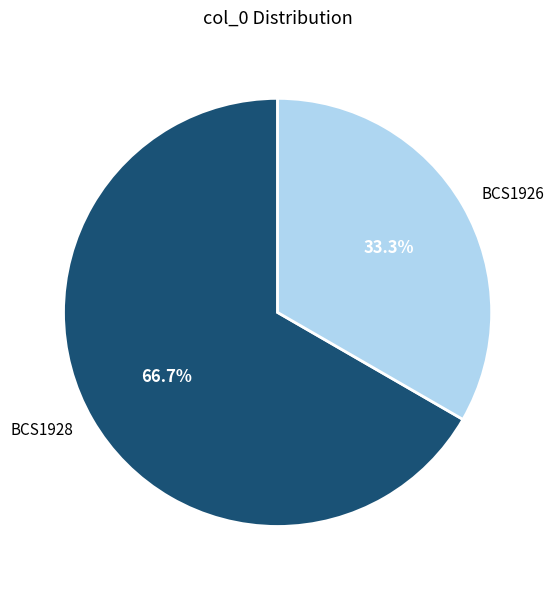

Does BCS1926 represent more than half of the total?

No